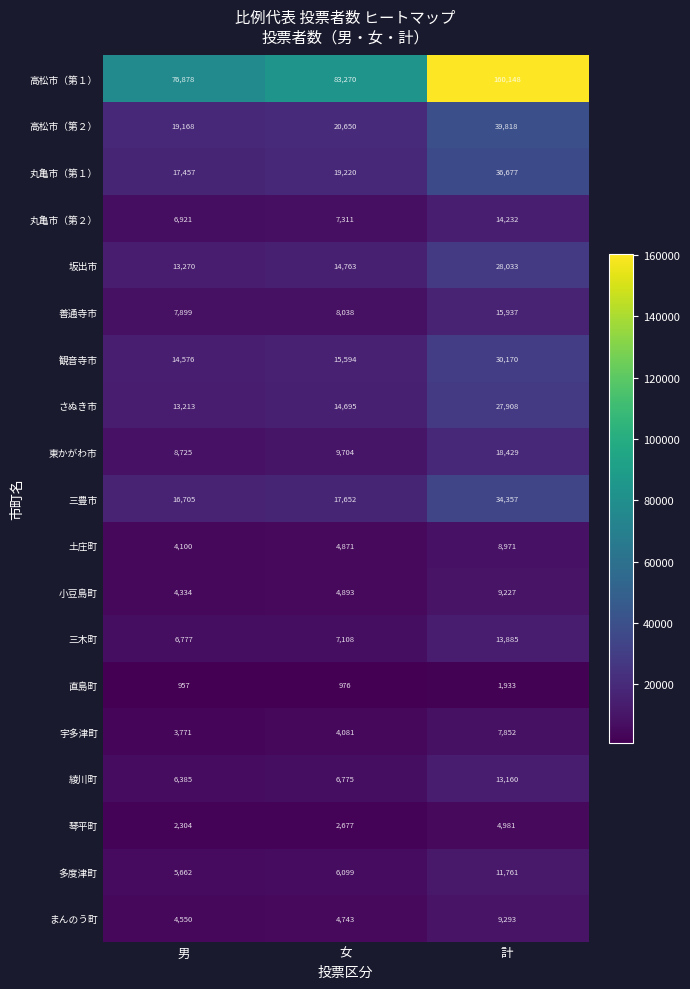

List the series in order of their peak value, highest first.

高松市（第１）, 高松市（第２）, 丸亀市（第１）, 三豊市, 観音寺市, 坂出市, さぬき市, 東かがわ市, 善通寺市, 丸亀市（第２）, 三木町, 綾川町, 多度津町, まんのう町, 小豆島町, 土庄町, 宇多津町, 琴平町, 直島町